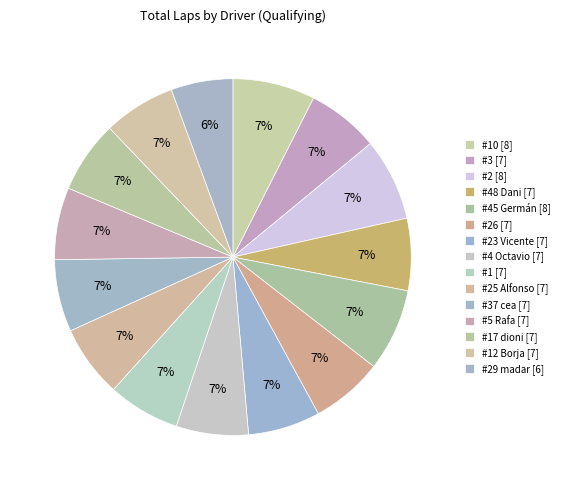

Is there any slice that represents more than half of the pie?

No